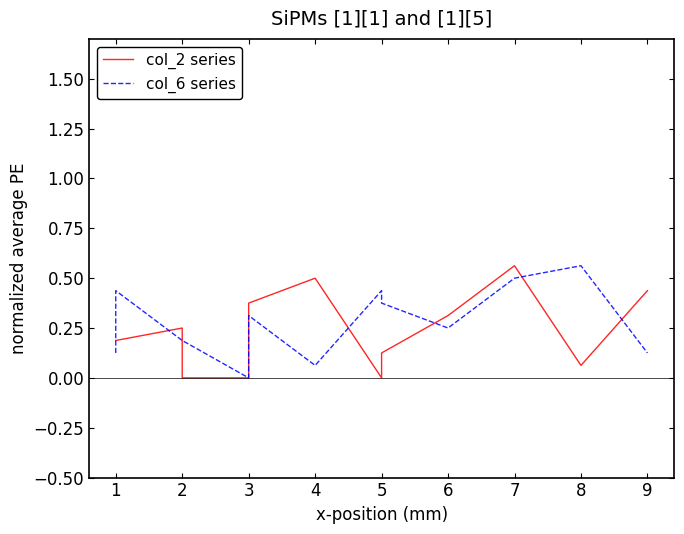

Rank the series at 1 from lowest to highest value.

col_2 series, col_6 series